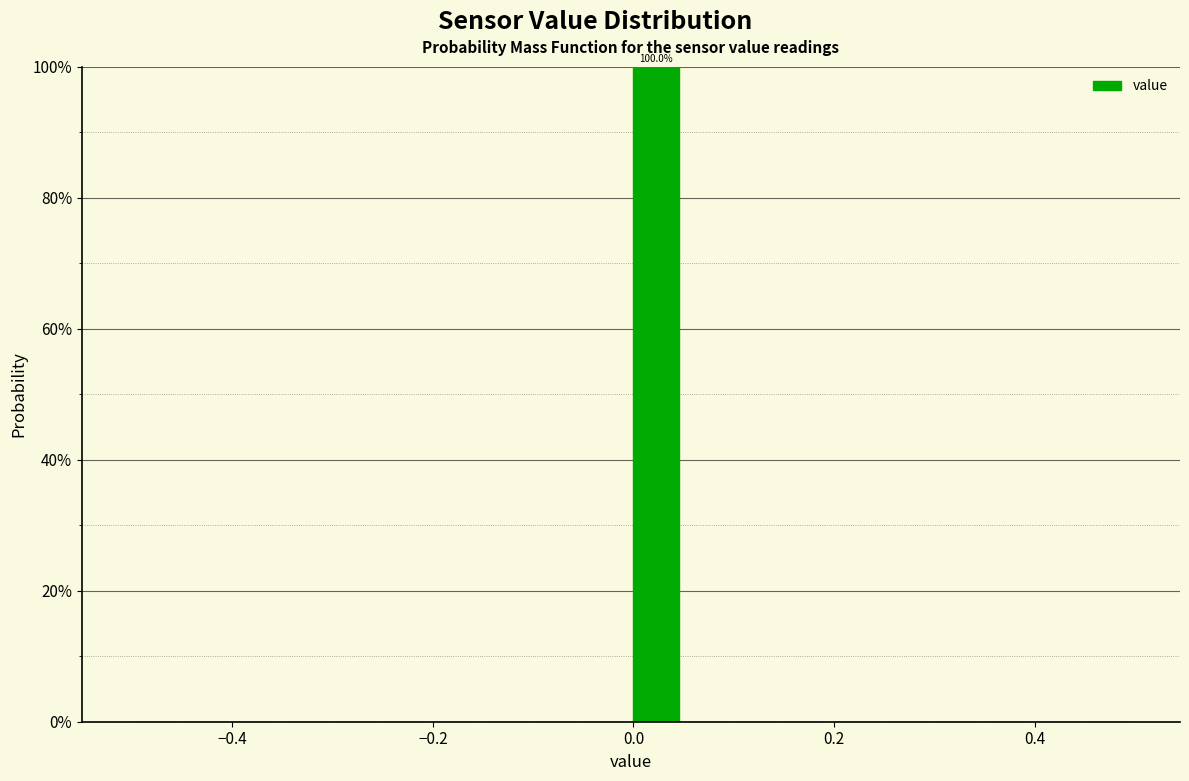

Around what value on the x-axis is the tallest bar? Give the approximate position of its centre, as read against the axis.

0.02